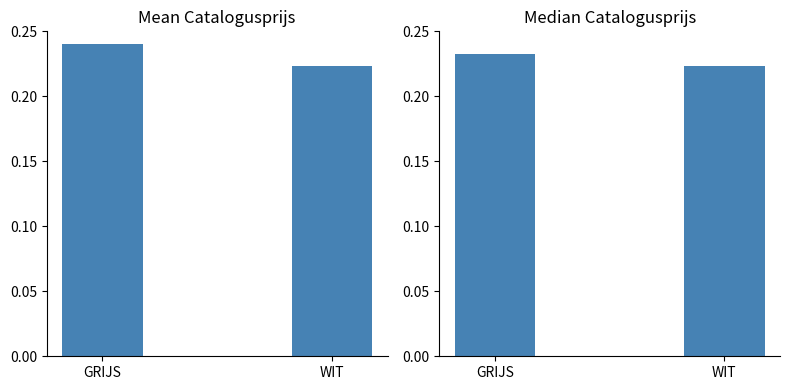

What is the sum of the Mediaan catalogusprijs values at GRIJS and WIT?

0.5